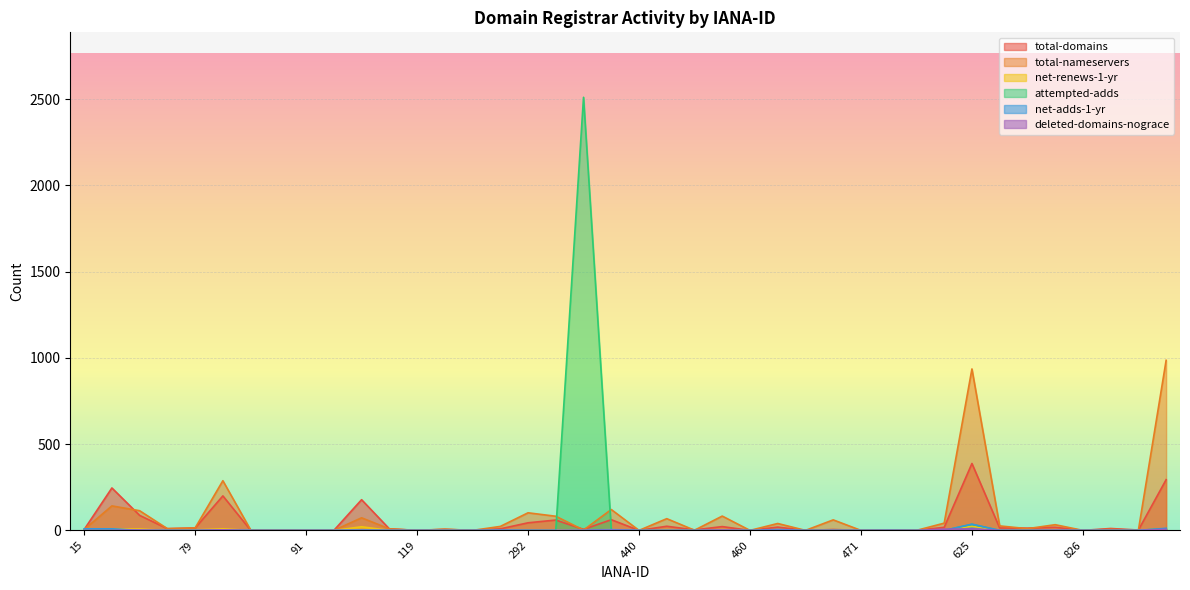

True or false: total-nameservers and net-renews-1-yr intersect in this chart.

False